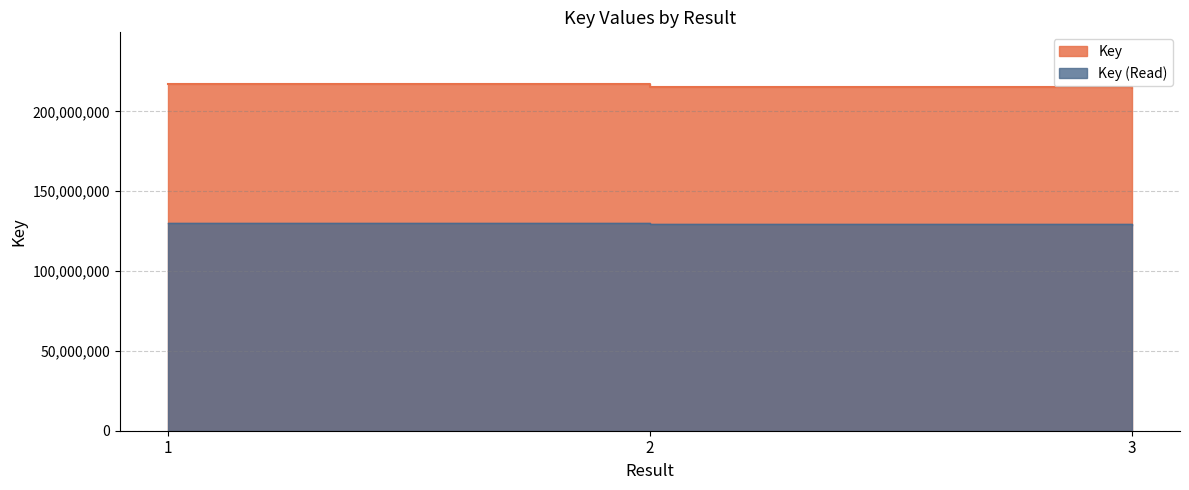

True or false: the data shows 308666408 at 1.

False